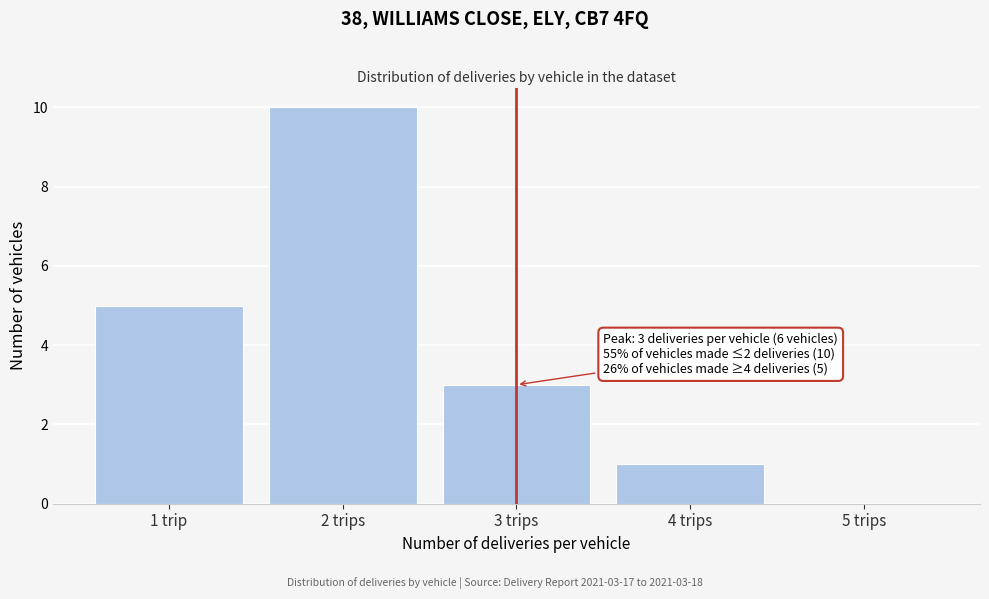

Reading right to left, transcribe all the data shown in this chart.

5 trips=0	4 trips=1	3 trips=3	2 trips=10	1 trip=5